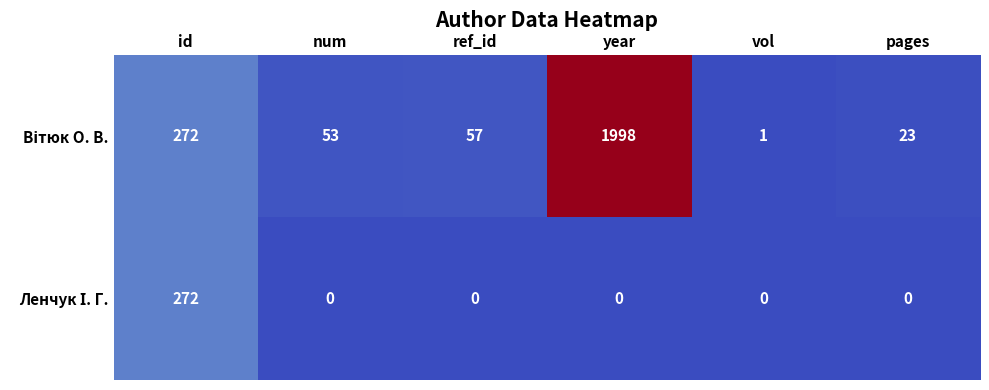

At which category is the sum across all series the highest?

year